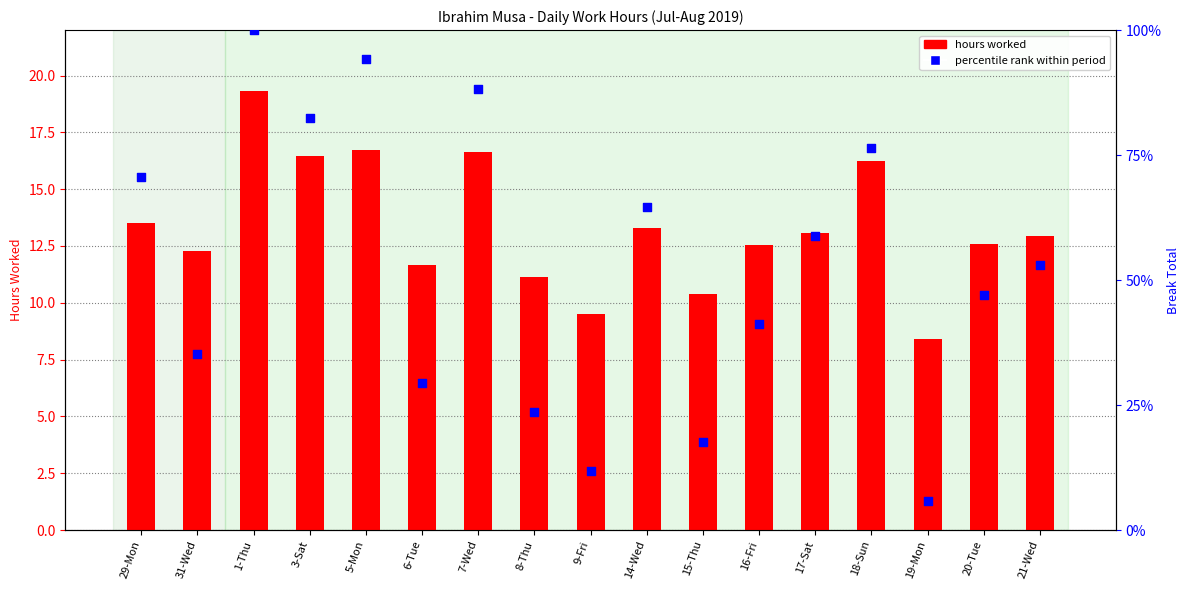

At how many categories does at least one series exceed 88?

3